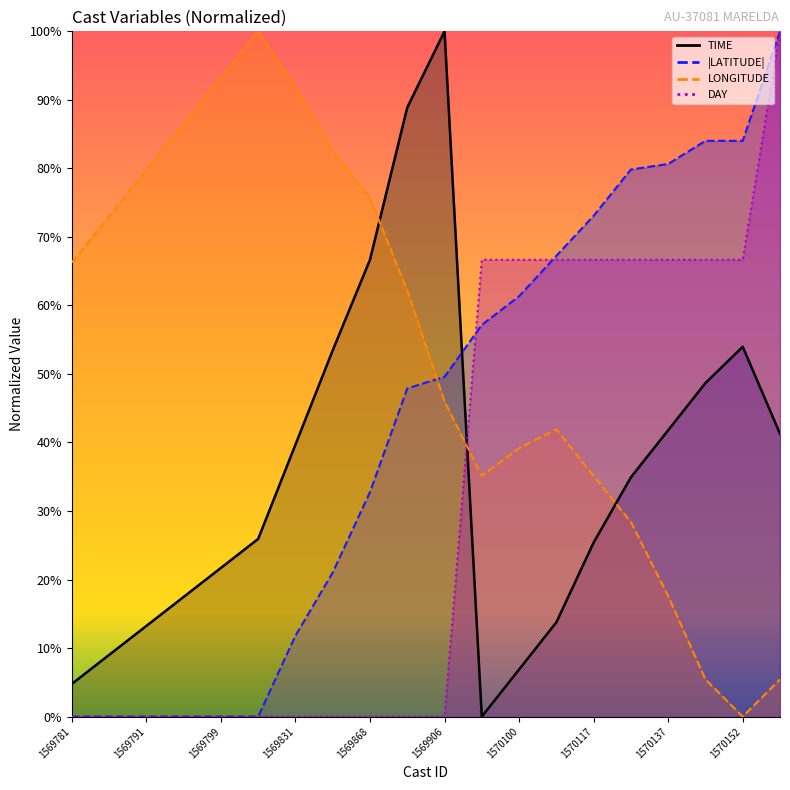

True or false: TIME and DAY intersect in this chart.

True